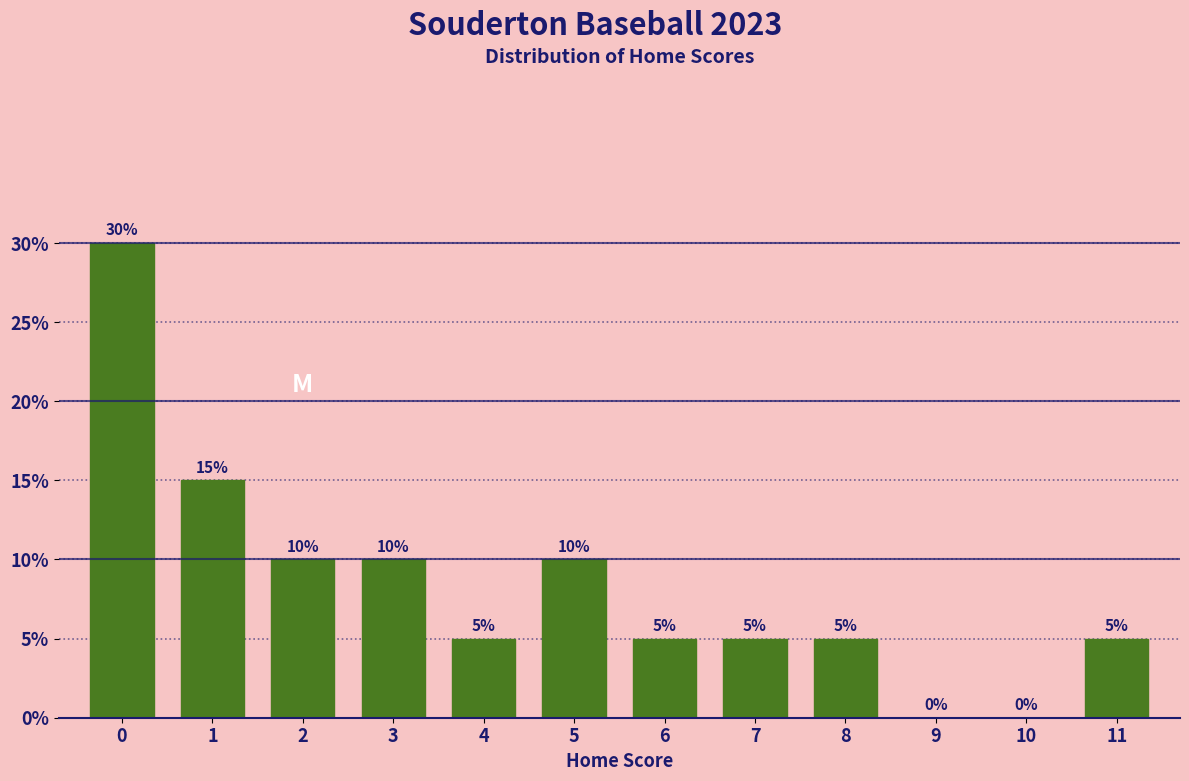

Reading left to right, list all the values displayed in this chart.

0=30	1=15	2=10	3=10	4=5	5=10	6=5	7=5	8=5	9=0	10=0	11=5